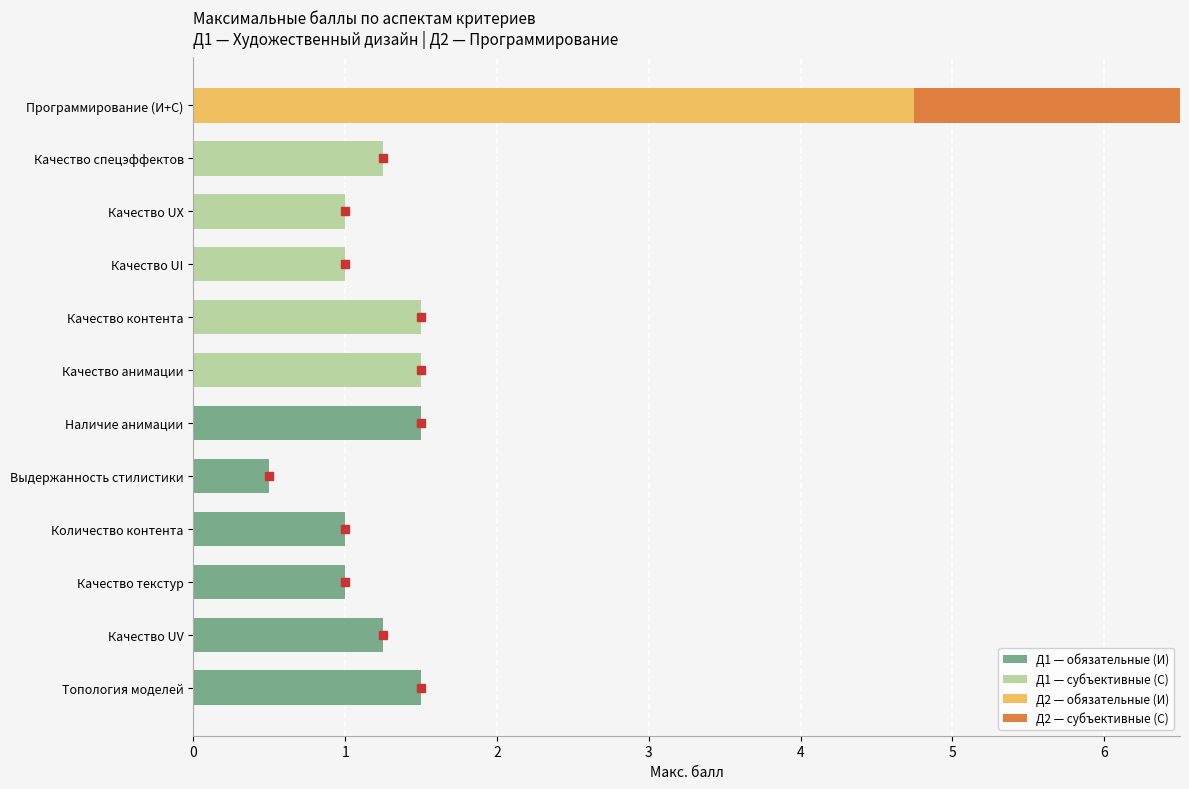

How many values in the Д2 — обязательные (И) series exceed 0?

1